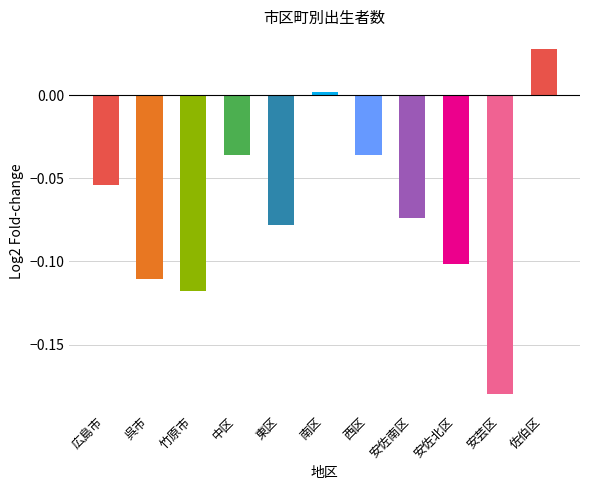

Between 南区 and 呉市, which is larger?

南区